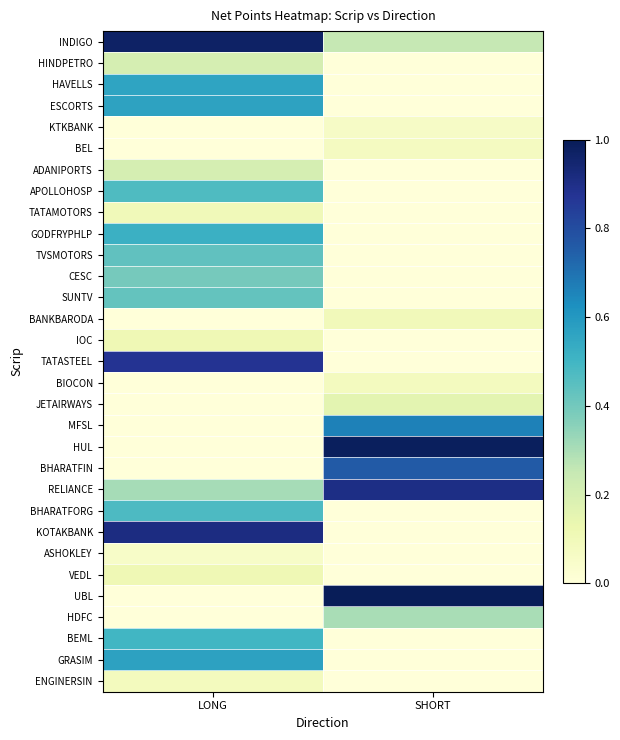

Reading left to right, extract all data points from this chart.

INDIGO: LONG=1.0	SHORT=0.3
HINDPETRO: LONG=0.2	SHORT=0.0
HAVELLS: LONG=0.6	SHORT=0.0
ESCORTS: LONG=0.6	SHORT=0.0
KTKBANK: LONG=0.0	SHORT=0.1
BEL: LONG=0.0	SHORT=0.1
ADANIPORTS: LONG=0.2	SHORT=0.0
APOLLOHOSP: LONG=0.5	SHORT=0.0
TATAMOTORS: LONG=0.1	SHORT=0.0
GODFRYPHLP: LONG=0.5	SHORT=0.0
TVSMOTORS: LONG=0.4	SHORT=0.0
CESC: LONG=0.4	SHORT=0.0
SUNTV: LONG=0.4	SHORT=0.0
BANKBARODA: LONG=0.0	SHORT=0.1
IOC: LONG=0.1	SHORT=0.0
TATASTEEL: LONG=0.9	SHORT=0.0
BIOCON: LONG=0.0	SHORT=0.1
JETAIRWAYS: LONG=0.0	SHORT=0.2
MFSL: LONG=0.0	SHORT=0.7
HUL: LONG=0.0	SHORT=1.0
BHARATFIN: LONG=0.0	SHORT=0.8
RELIANCE: LONG=0.3	SHORT=0.9
BHARATFORG: LONG=0.5	SHORT=0.0
KOTAKBANK: LONG=0.9	SHORT=0.0
ASHOKLEY: LONG=0.1	SHORT=0.0
VEDL: LONG=0.1	SHORT=0.0
UBL: LONG=0.0	SHORT=1.0
HDFC: LONG=0.0	SHORT=0.3
BEML: LONG=0.5	SHORT=0.0
GRASIM: LONG=0.6	SHORT=0.0
ENGINERSIN: LONG=0.1	SHORT=0.0